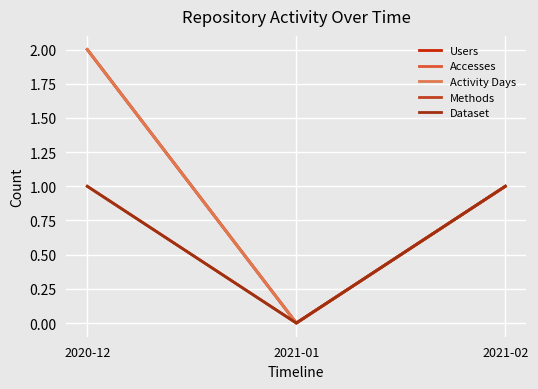

Is this an area chart (filled region under the line)?

No